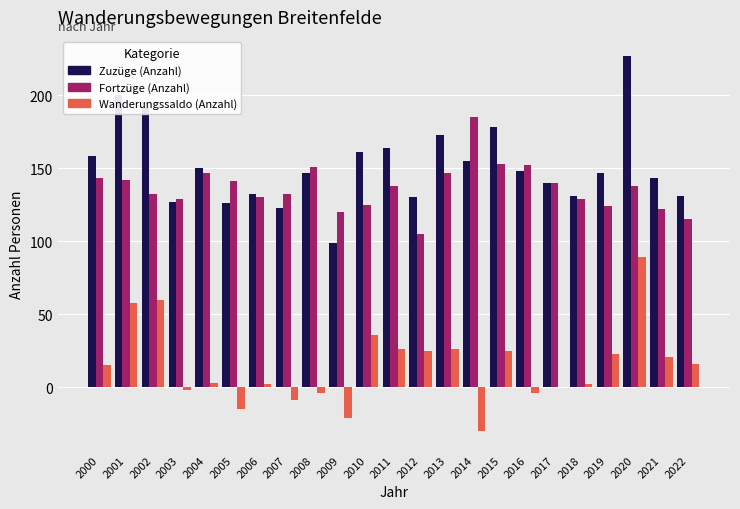

Which series has the largest total across all categories?

Zuzüge (Anzahl)